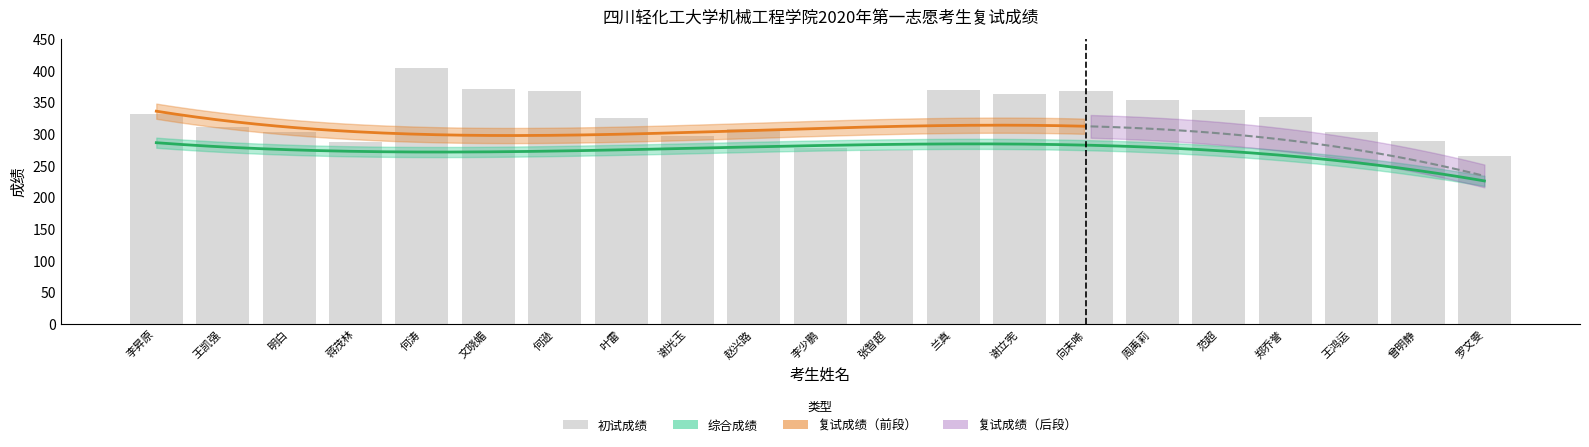

What is the value of the 13th bar from the left?

369